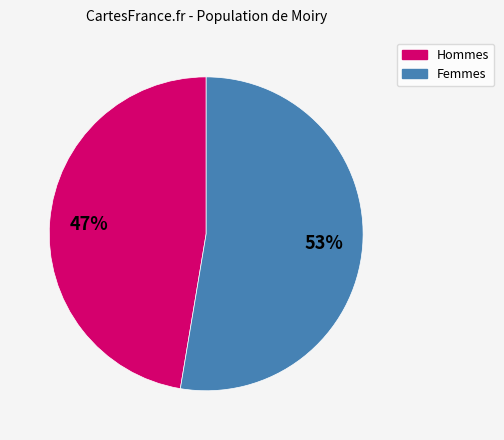

What is the ratio of the value at Hommes to the value at Femmes?

0.9